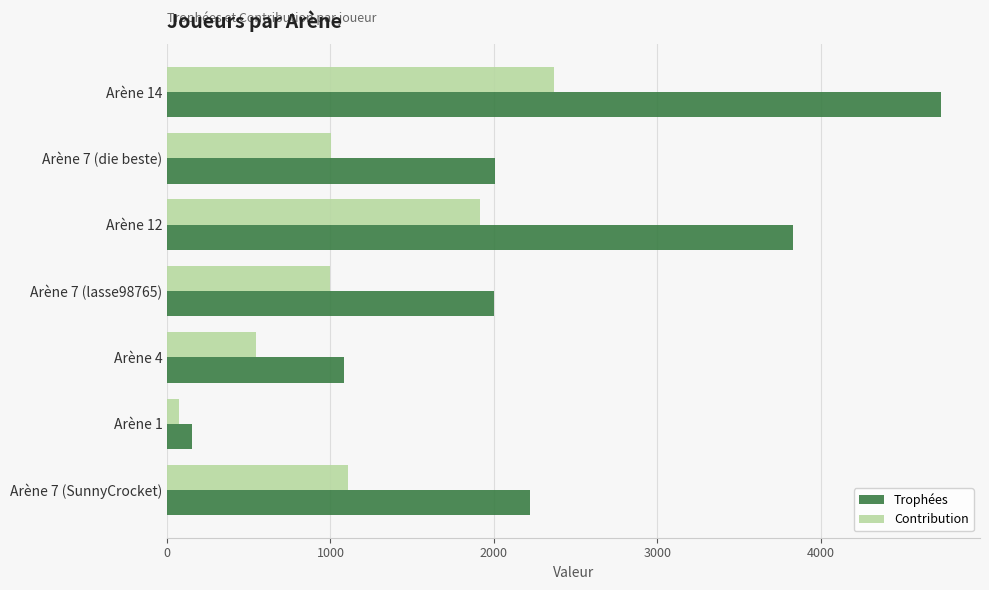

Is the value of Contribution at Arène 4 greater than the value of Trophées at Arène 14?

No